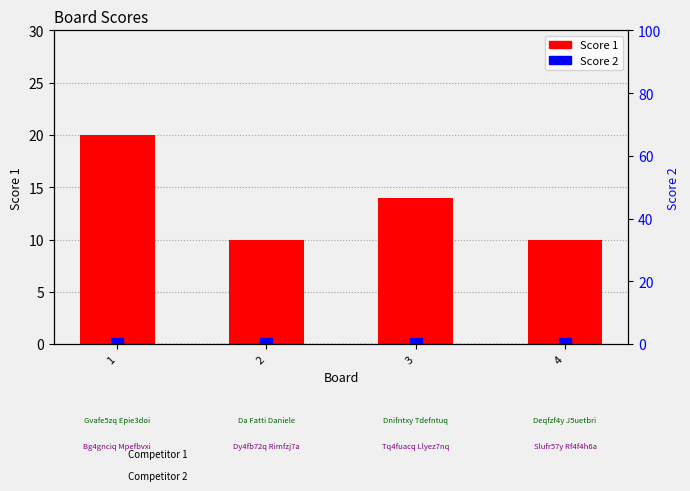

How many distinct data groups are displayed?

2